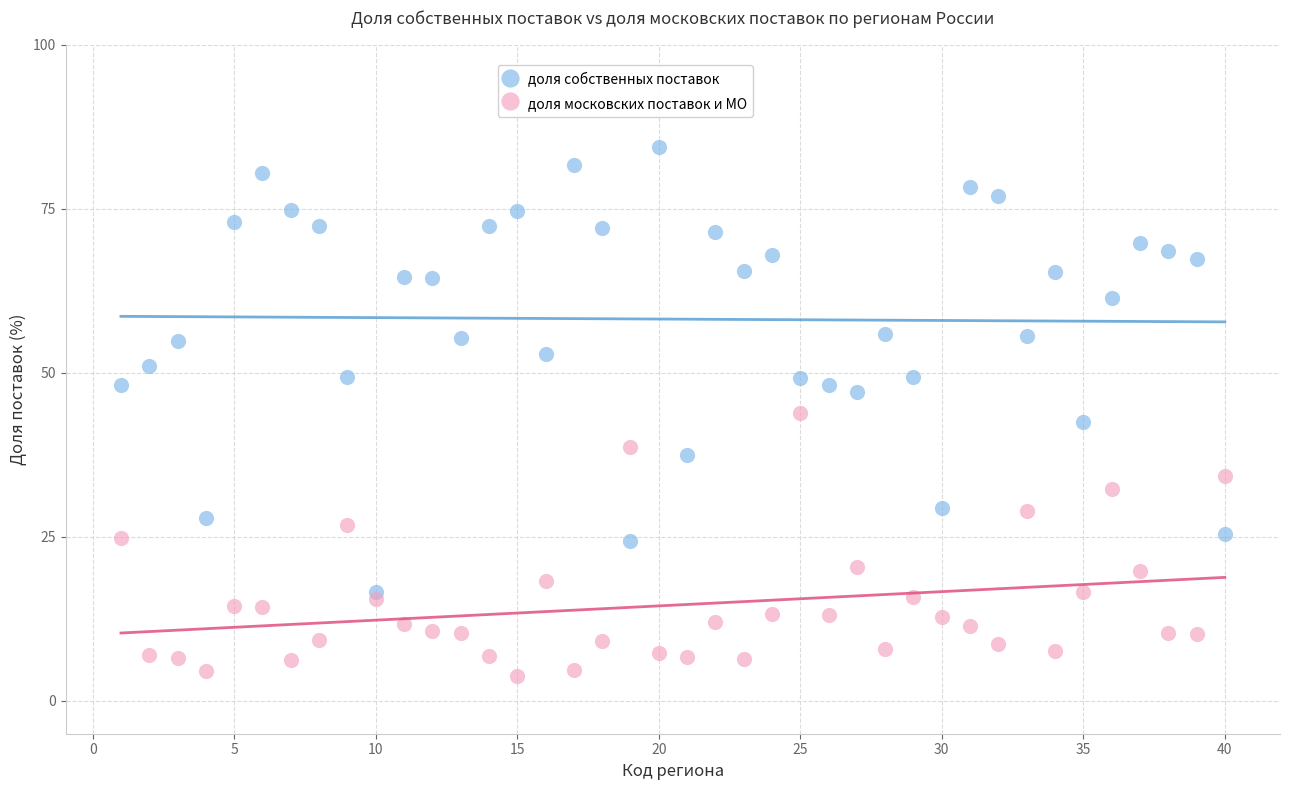

Which series has the largest Y range (max minus min)?

доля собственных поставок